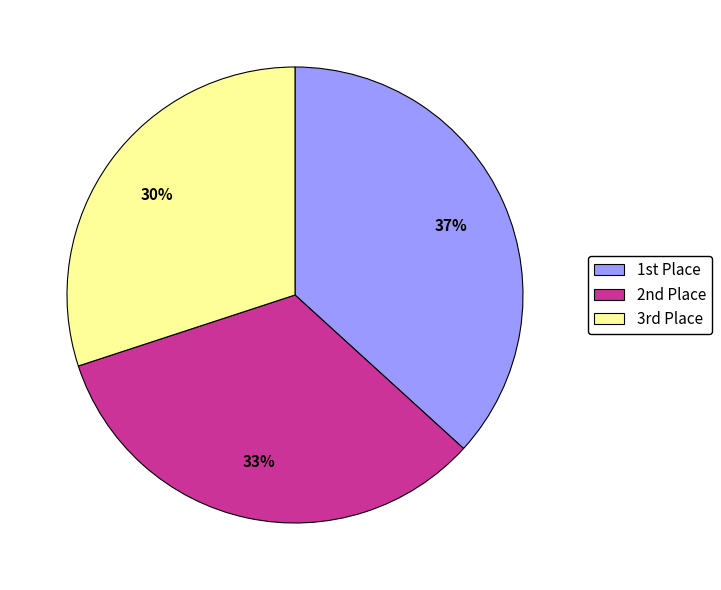

To the nearest percent, what is the difference between the largest and smallest slice percentages?

7%